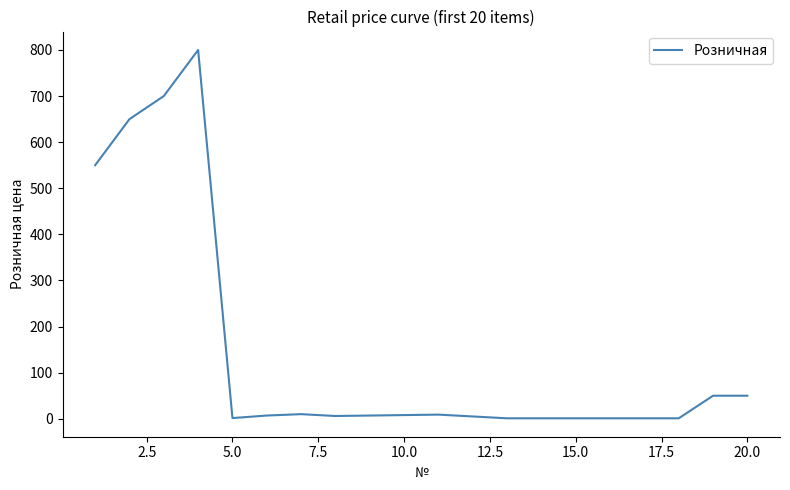

What is the maximum value shown in the chart?

800.0